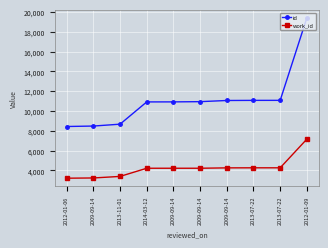

What are all the series names shown in the legend?

id, work_id